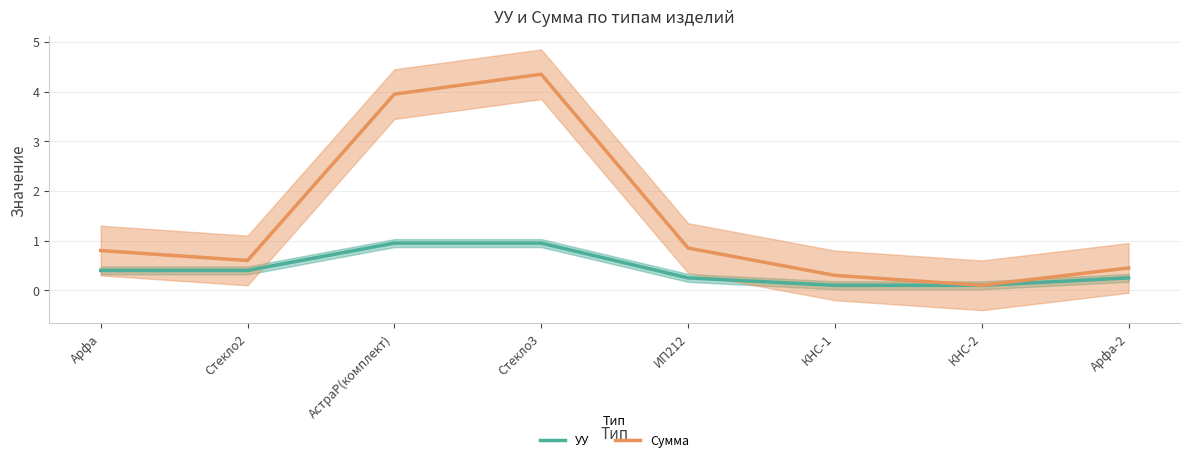

What is the value of the УУ point at the 2nd from the left?

0.4